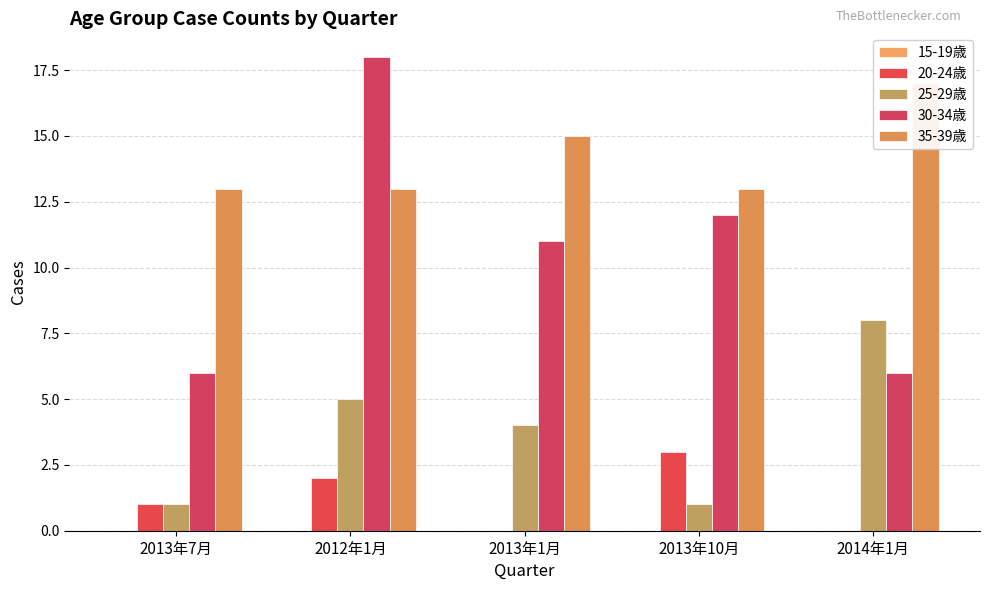

What are all the series names shown in the legend?

15-19歳, 20-24歳, 25-29歳, 30-34歳, 35-39歳